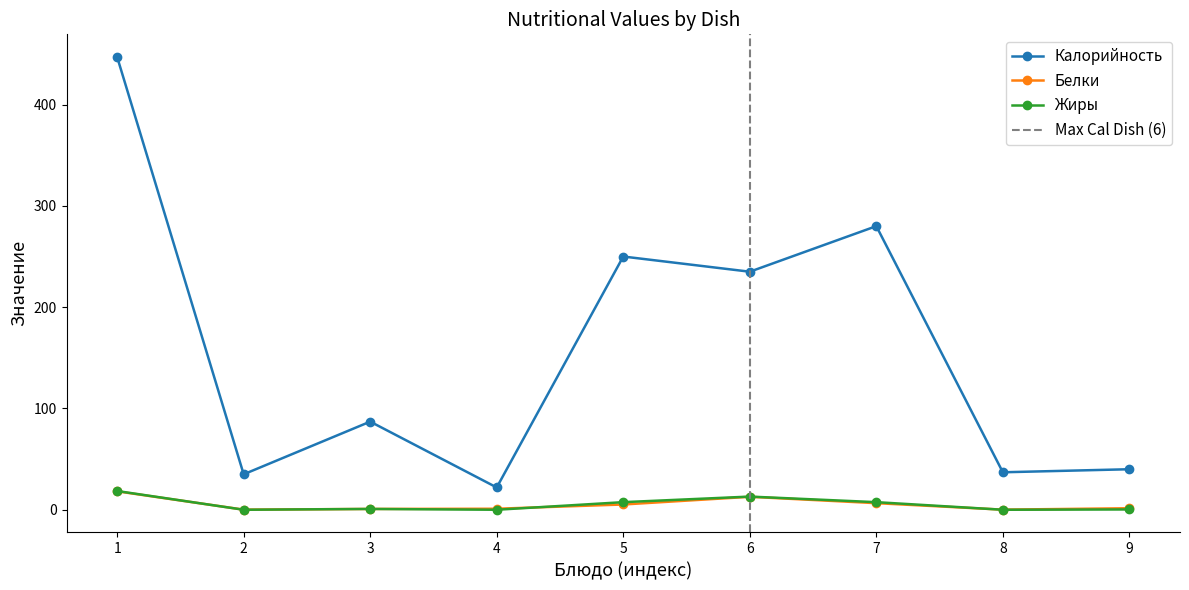

True or false: Жиры and Калорийность intersect in this chart.

False